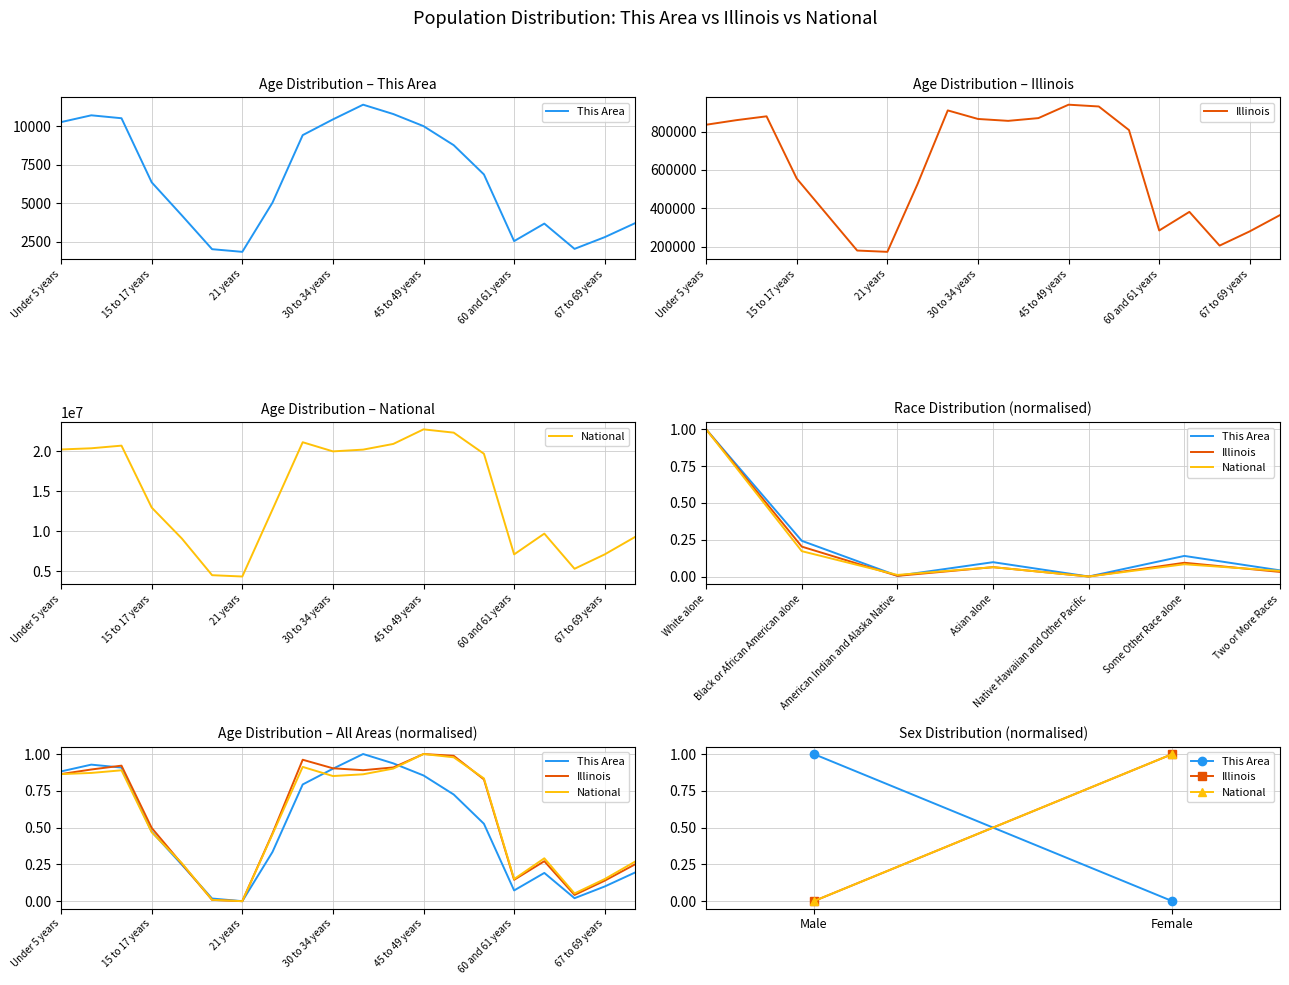

Which has a higher value, Male or Female?

Male